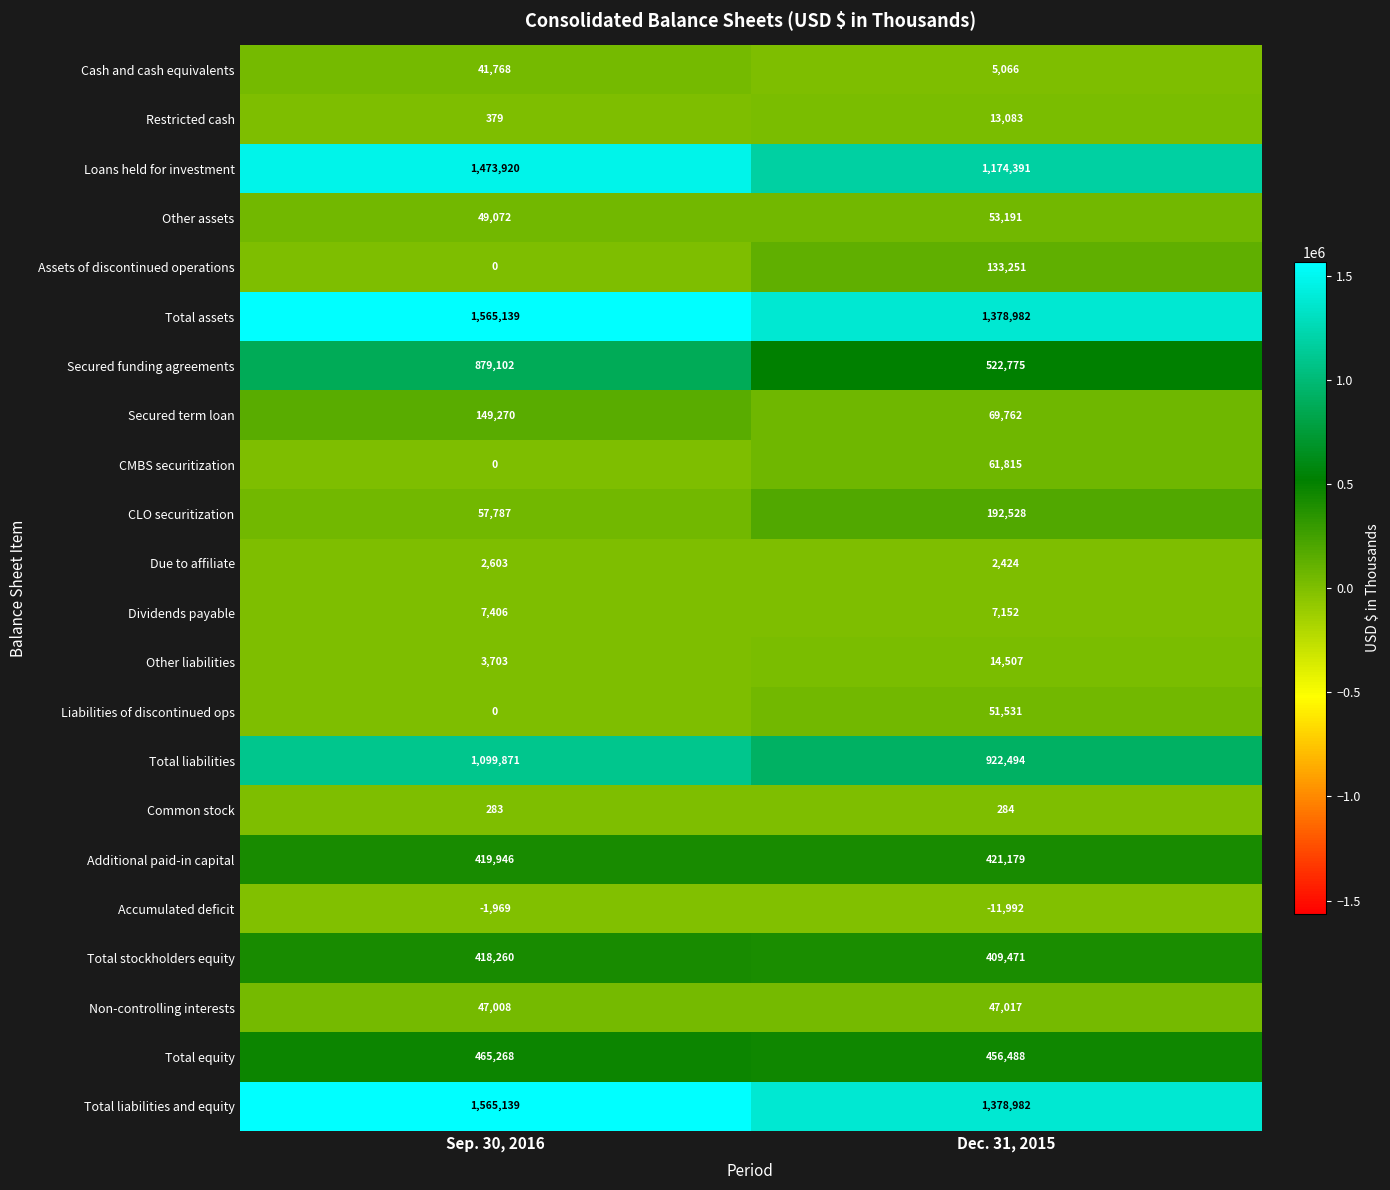

The value of Secured funding agreements at Sep. 30, 2016 is 1408404. True or false?

False